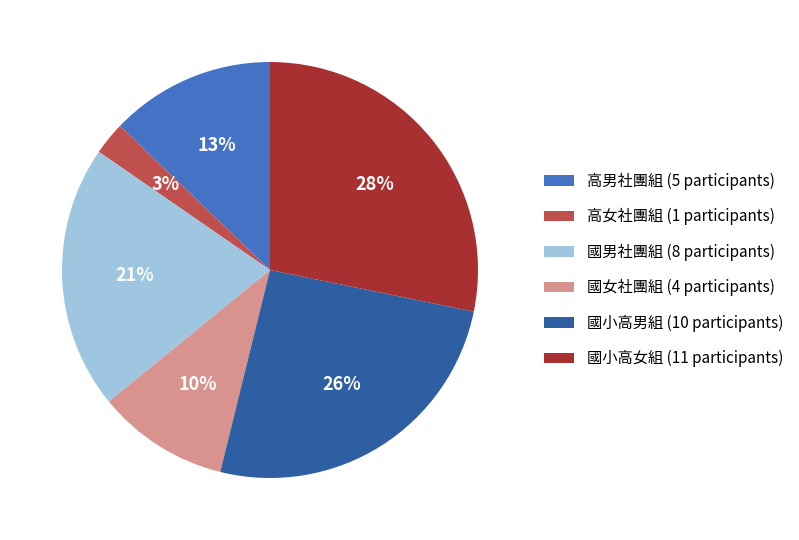

To the nearest percent, what percentage of the pie is 國男社團組?

21%